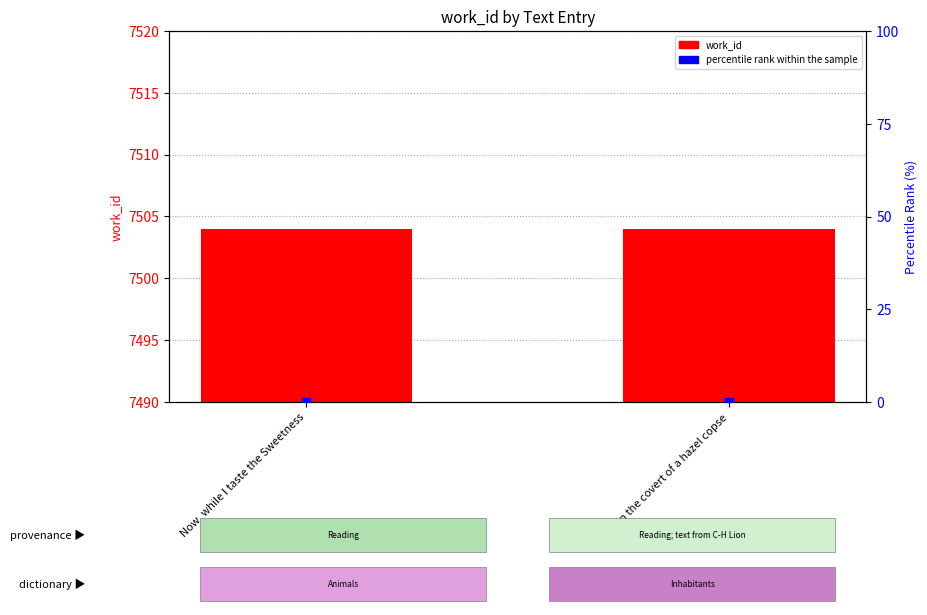

At which category is the sum across all series the highest?

Now, while I taste the Sweetness